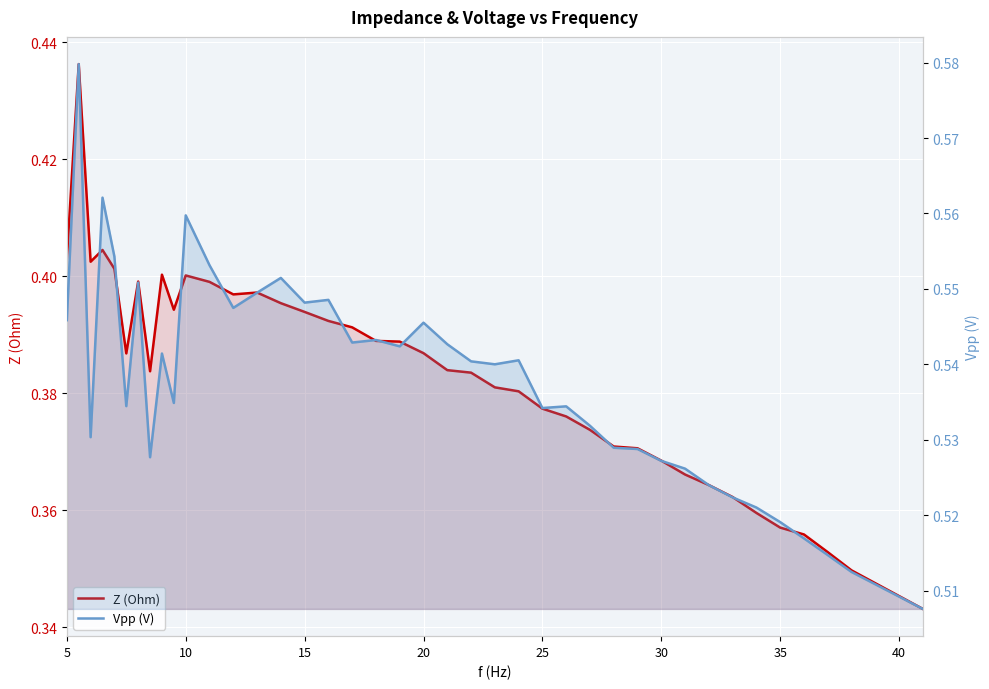

Does the chart display data point markers on the line(s)?

No